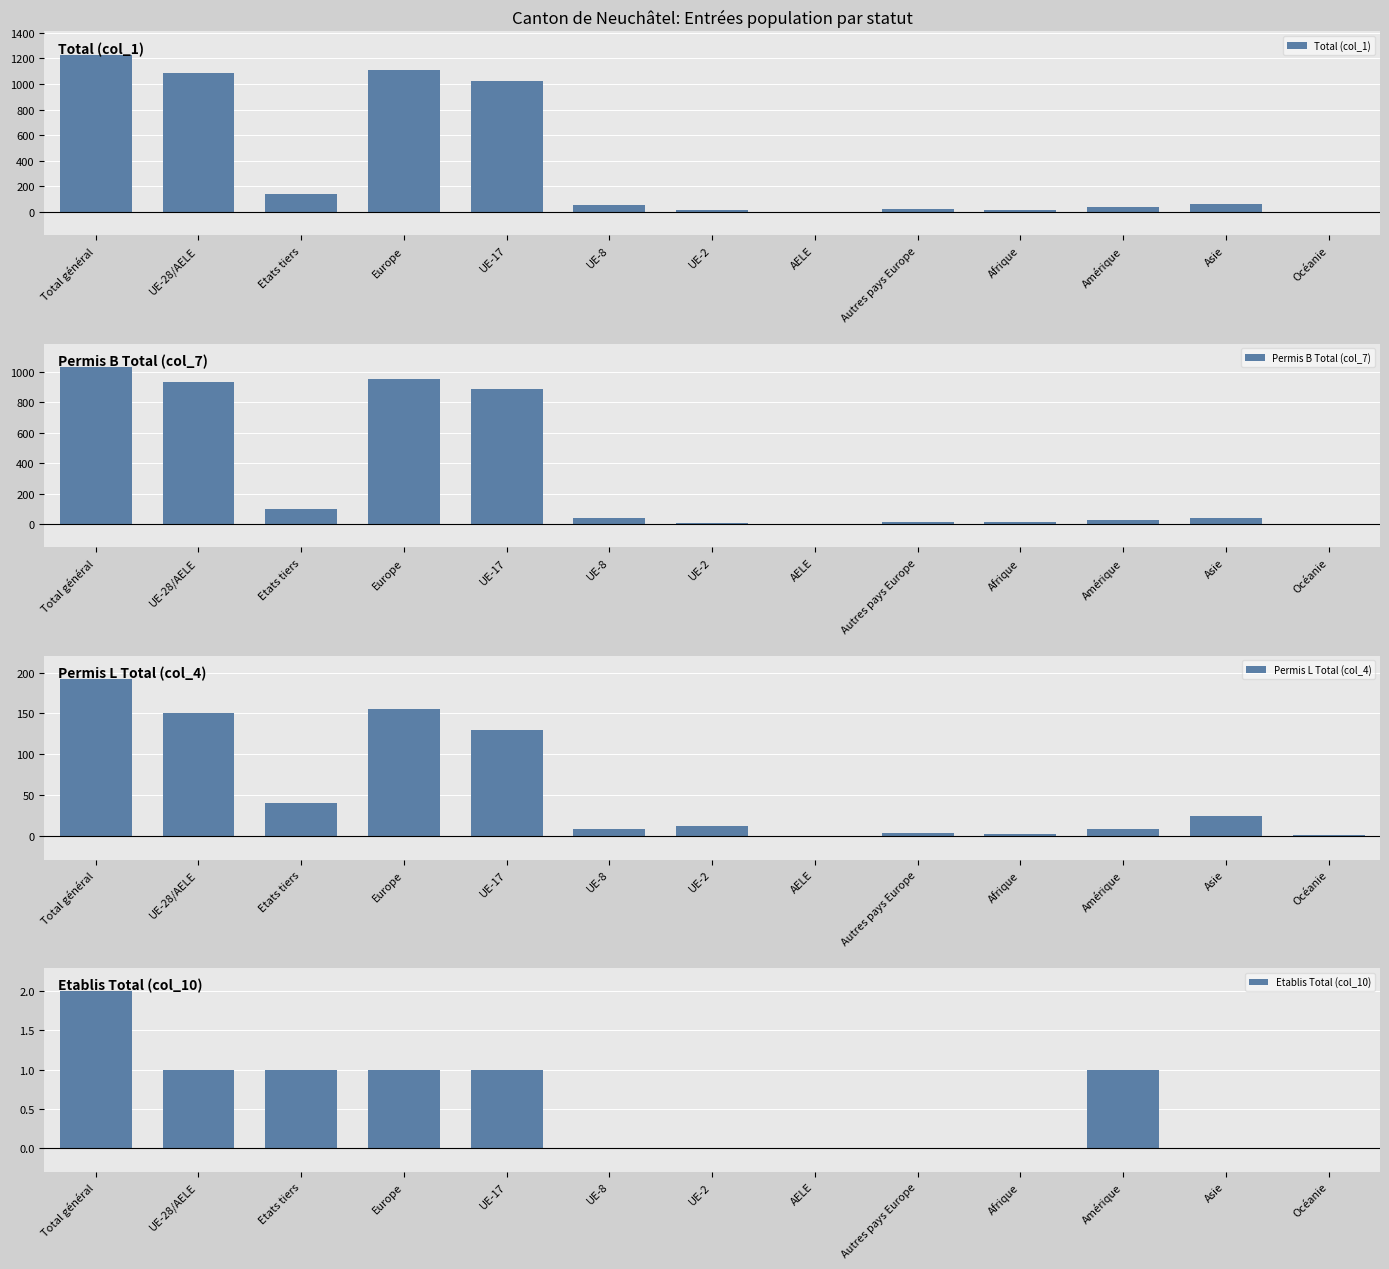

How many groups of bars are there?

13